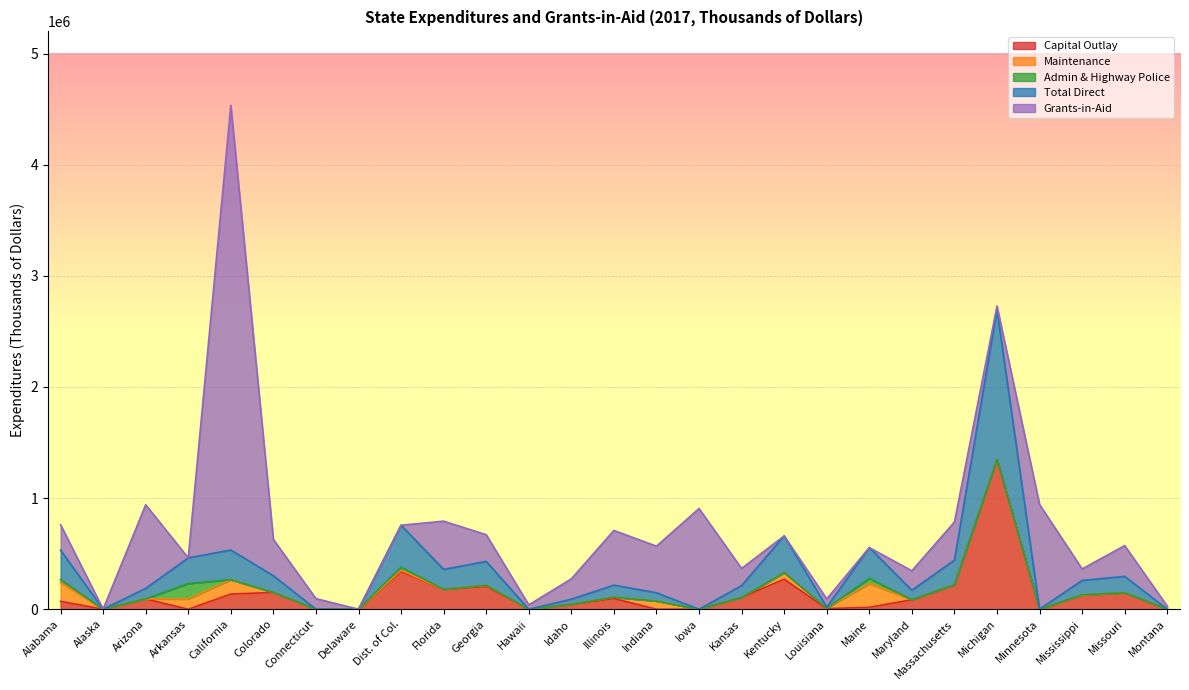

Reading left to right, extract all data points from this chart.

Capital Outlay: Alabama=71389	Alaska=0	Arizona=92333	Arkansas=0	California=136685	Colorado=150580	Connecticut=0	Delaware=0	Dist. of Col.=339036	Florida=179115	Georgia=205914	Hawaii=0	Idaho=44997	Illinois=96400	Indiana=0	Iowa=0	Kansas=106257	Kentucky=270014	Louisiana=5259	Maine=16989	Maryland=85298	Massachusetts=219660	Michigan=1347738	Minnesota=0	Mississippi=127081	Missouri=147789	Montana=0
Maintenance: Alabama=169452	Alaska=0	Arizona=0	Arkansas=92362	California=128392	Colorado=0	Connecticut=0	Delaware=0	Dist. of Col.=10556	Florida=0	Georgia=9187	Hawaii=0	Idaho=0	Illinois=11940	Indiana=73940	Iowa=0	Kansas=0	Kentucky=56280	Louisiana=4041	Maine=213589	Maryland=0	Massachusetts=1056	Michigan=0	Minnesota=0	Mississippi=0	Missouri=0	Montana=0
Admin & Highway Police: Alabama=24918	Alaska=0	Arizona=1285	Arkansas=138543	California=1286	Colorado=0	Connecticut=0	Delaware=0	Dist. of Col.=28332	Florida=0	Georgia=0	Hawaii=0	Idaho=0	Illinois=0	Indiana=0	Iowa=0	Kansas=0	Kentucky=3672	Louisiana=0	Maine=46640	Maryland=0	Massachusetts=0	Michigan=0	Minnesota=0	Mississippi=2513	Missouri=0	Montana=0
Total Direct: Alabama=265759	Alaska=0	Arizona=93618	Arkansas=230905	California=266363	Colorado=150580	Connecticut=0	Delaware=0	Dist. of Col.=377924	Florida=179115	Georgia=215101	Hawaii=0	Idaho=44997	Illinois=108340	Indiana=73940	Iowa=0	Kansas=106257	Kentucky=329966	Louisiana=9300	Maine=277218	Maryland=85298	Massachusetts=220716	Michigan=1347738	Minnesota=0	Mississippi=129594	Missouri=147789	Montana=0
Grants-in-Aid: Alabama=229038	Alaska=778	Arizona=752707	Arkansas=0	California=4001215	Colorado=327003	Connecticut=95076	Delaware=0	Dist. of Col.=0	Florida=434190	Georgia=240346	Hawaii=39167	Idaho=183180	Illinois=492172	Indiana=419584	Iowa=906157	Kansas=154501	Kentucky=0	Louisiana=74152	Maine=0	Maryland=175102	Massachusetts=342985	Michigan=33000	Minnesota=942399	Mississippi=103201	Missouri=277104	Montana=27680